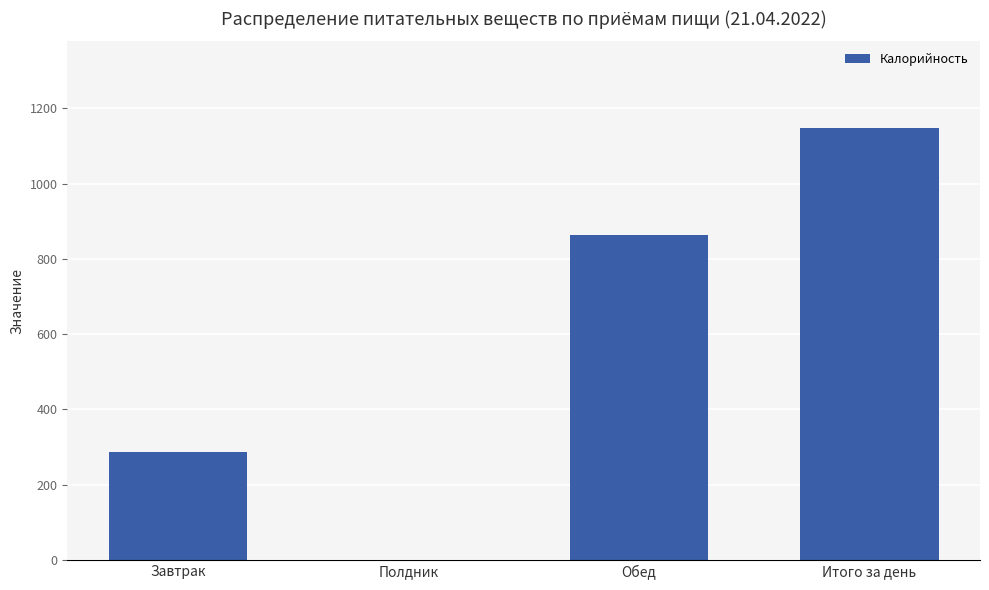

True or false: the data shows 770.3 at Итого за день.

False